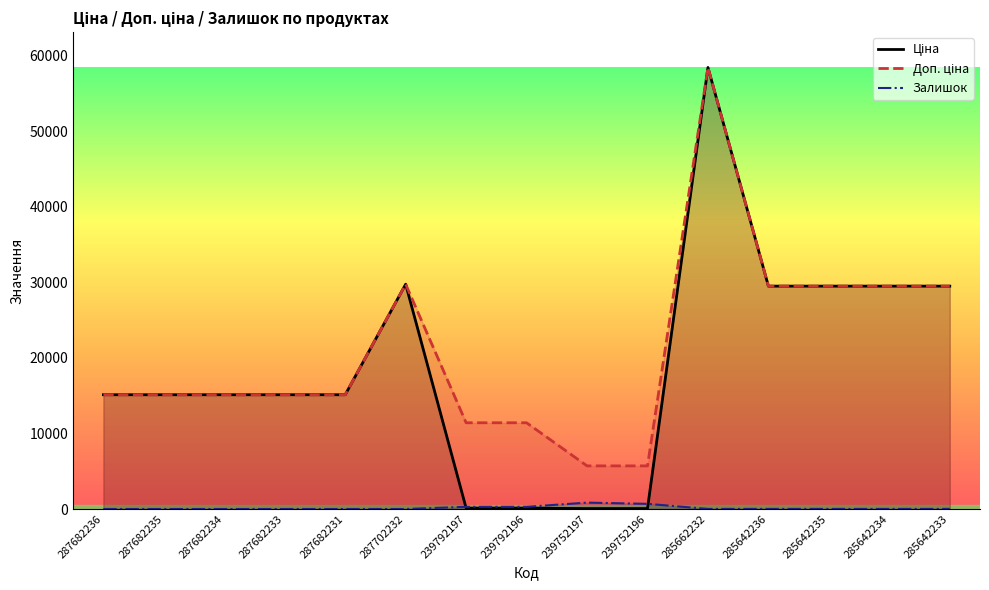

Count the number of categories in the chart.

15